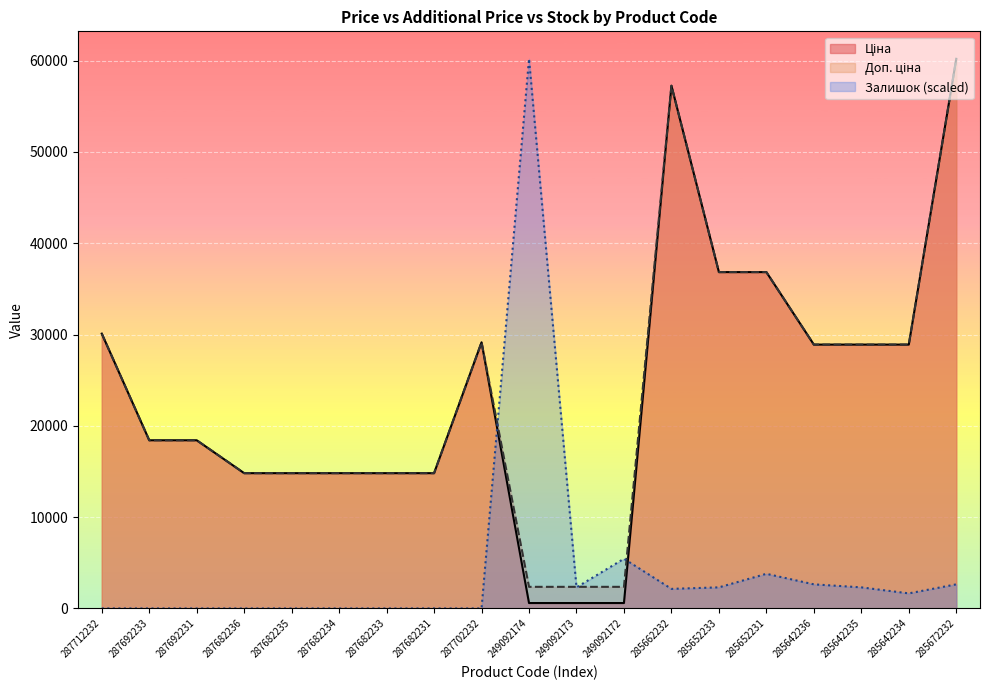

Which category has the lowest value in the Залишок series?

287712232